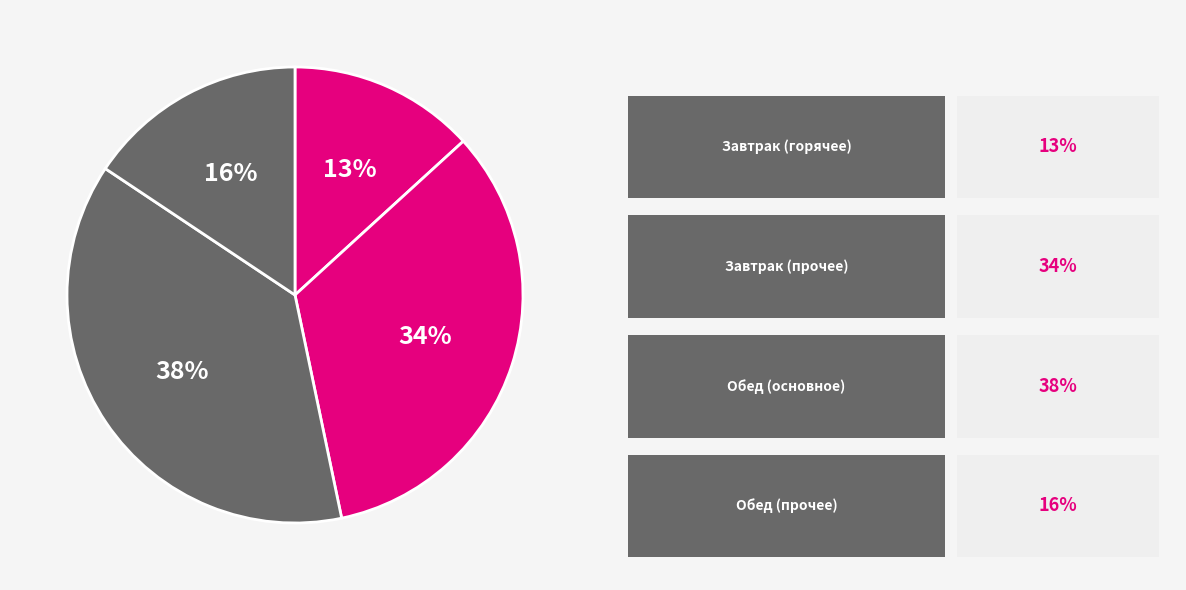

How many segments does this pie chart have?

4